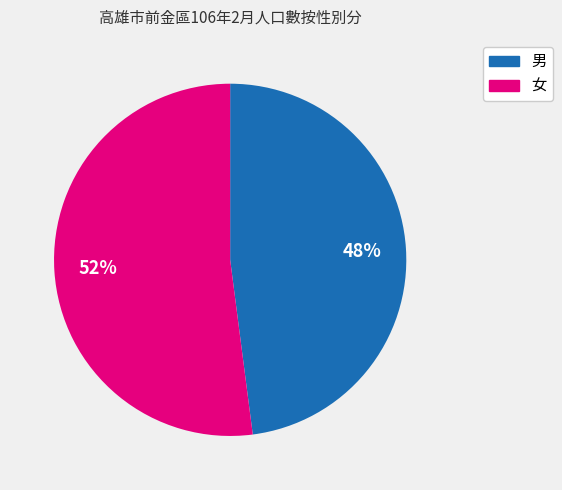

The 男 slice represents 61% of the pie. True or false?

False